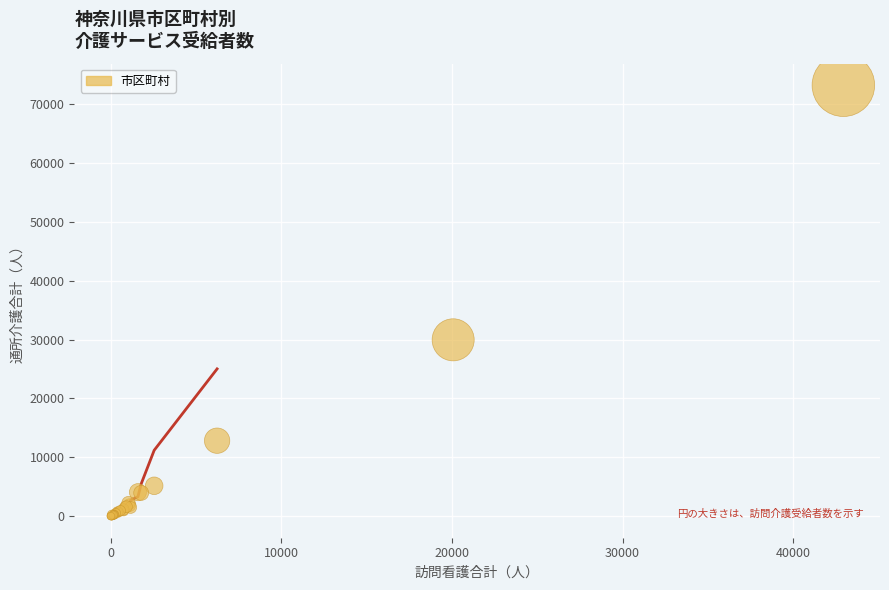

What Y value in the scatter plot is closest to 36590?

29949